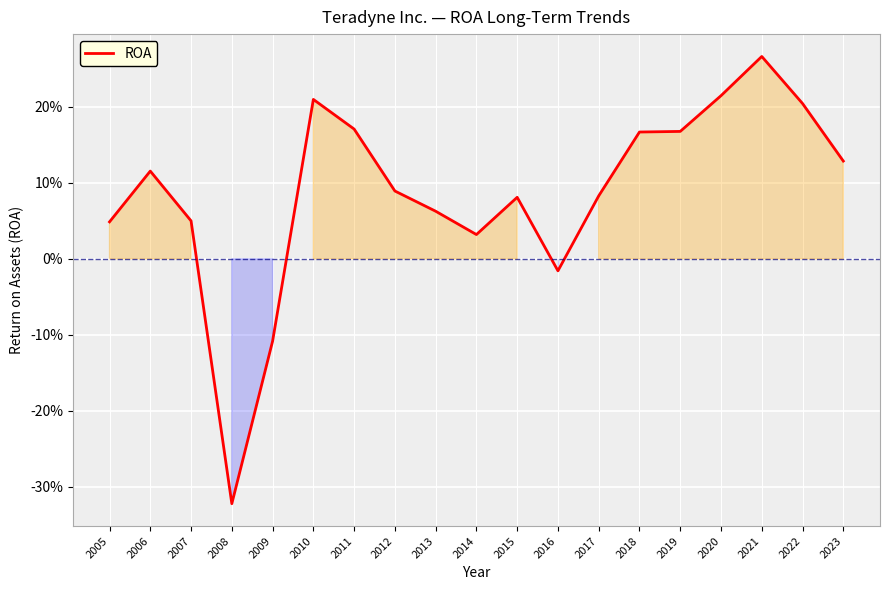

Does the chart have visible grid lines?

Yes